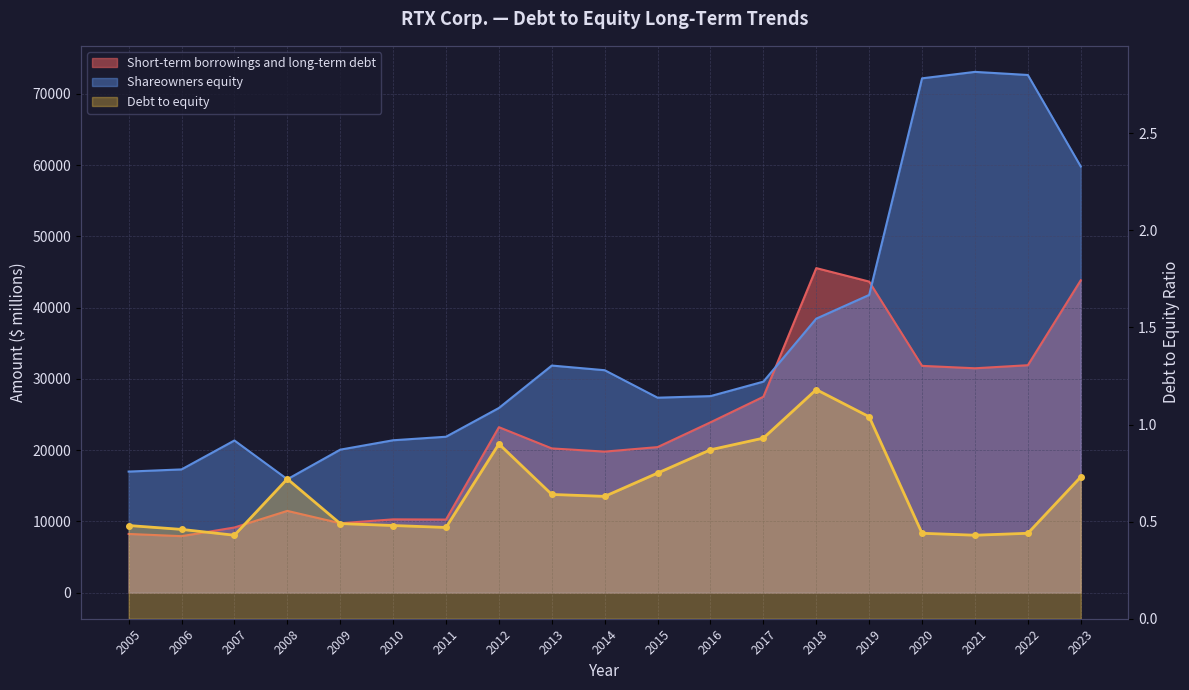

What is the average value?

0.7